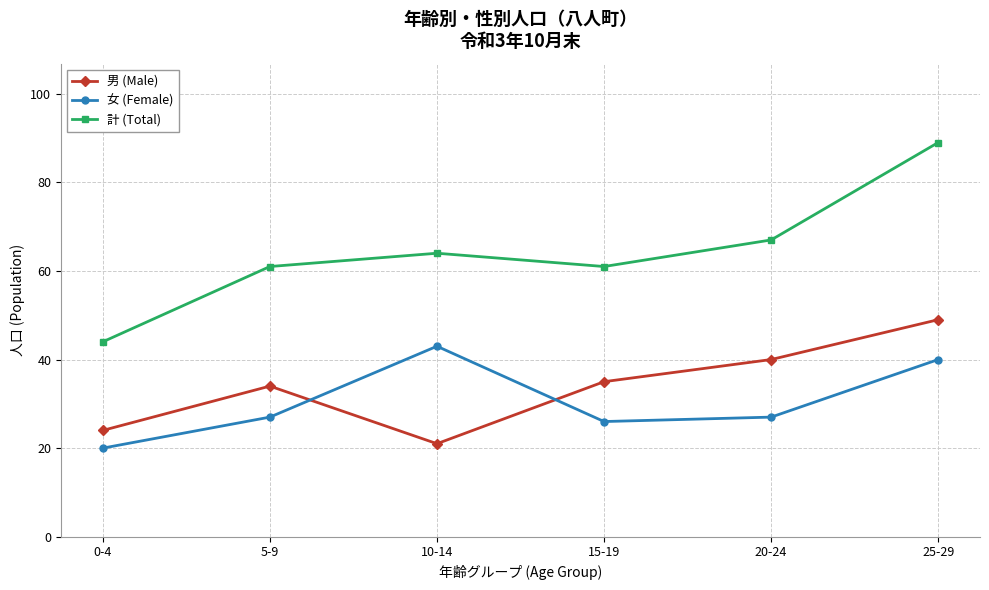

True or false: 女 (Female) has a value of 43 at 10-14.

True